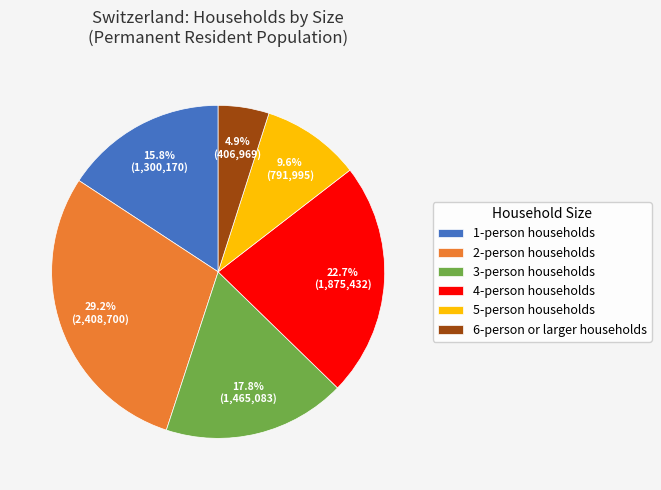

What percentage is NOT represented by 6-person or larger households?

95.1%